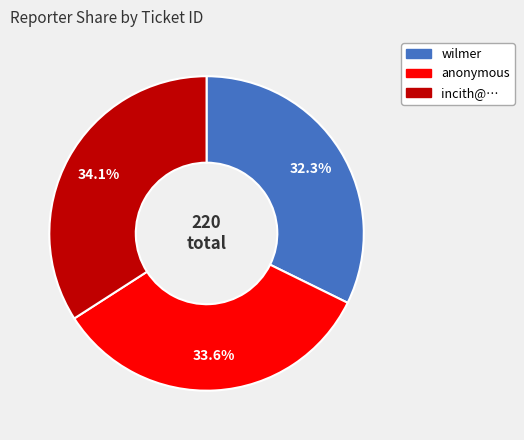

Is there a majority slice in this chart?

No